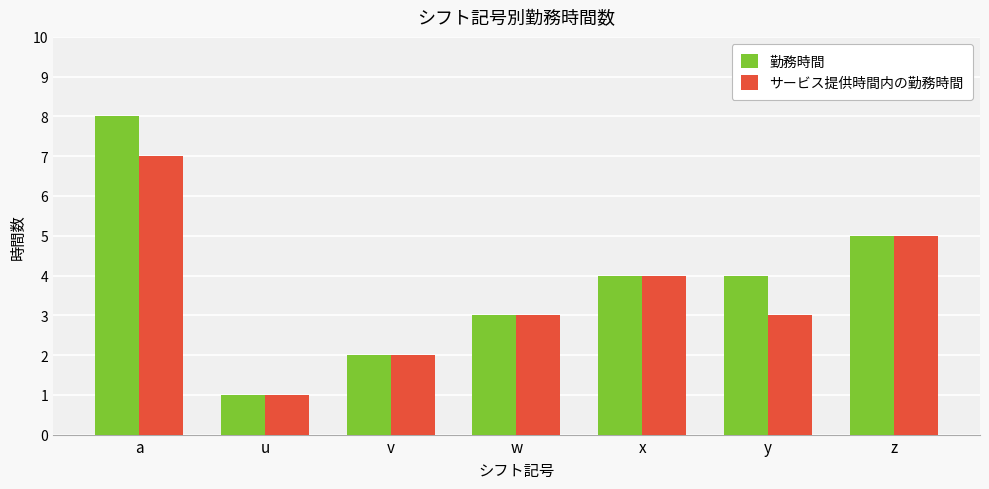

Reading left to right, extract all data points from this chart.

勤務時間: a=8	u=1	v=2	w=3	x=4	y=4	z=5
サービス提供時間内の勤務時間: a=7	u=1	v=2	w=3	x=4	y=3	z=5